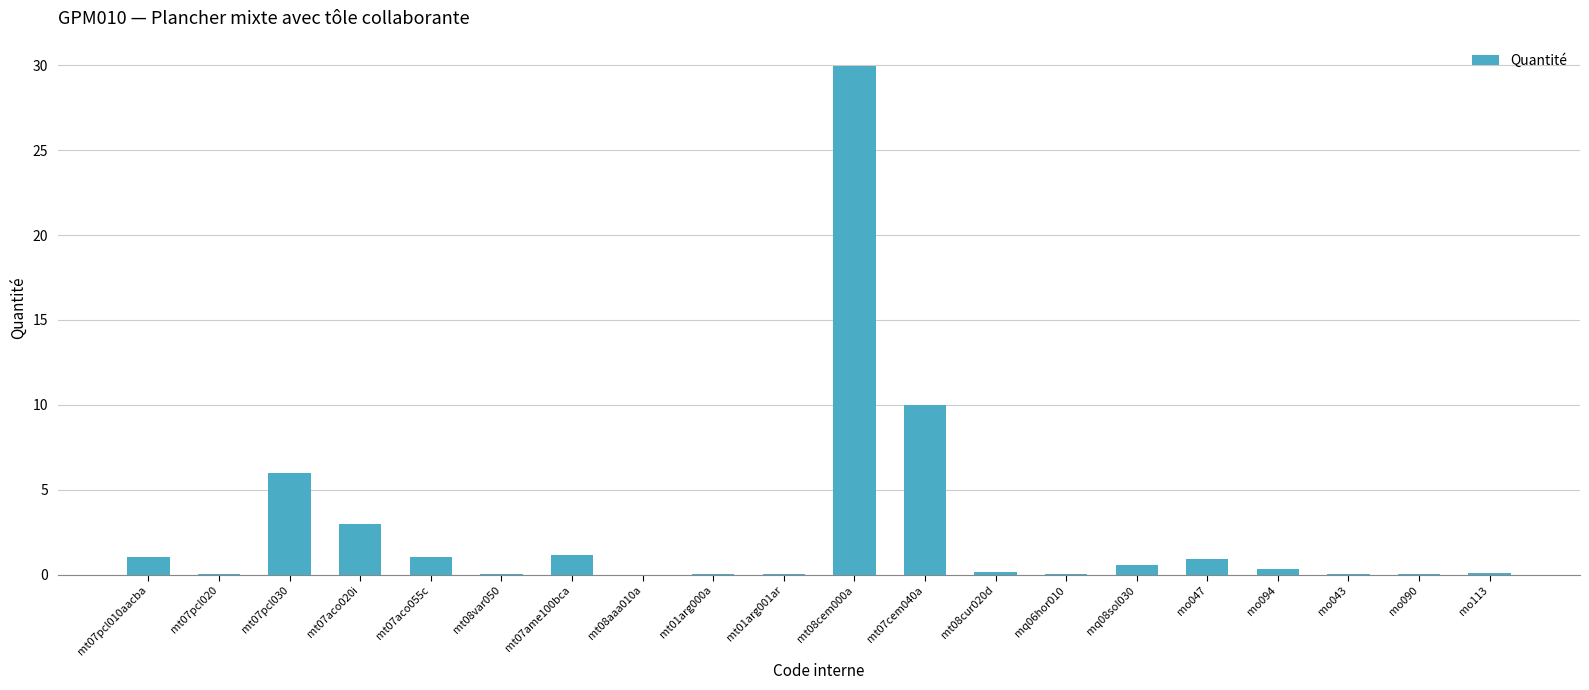

True or false: the data shows 0.0 at mt07pcl020.

True